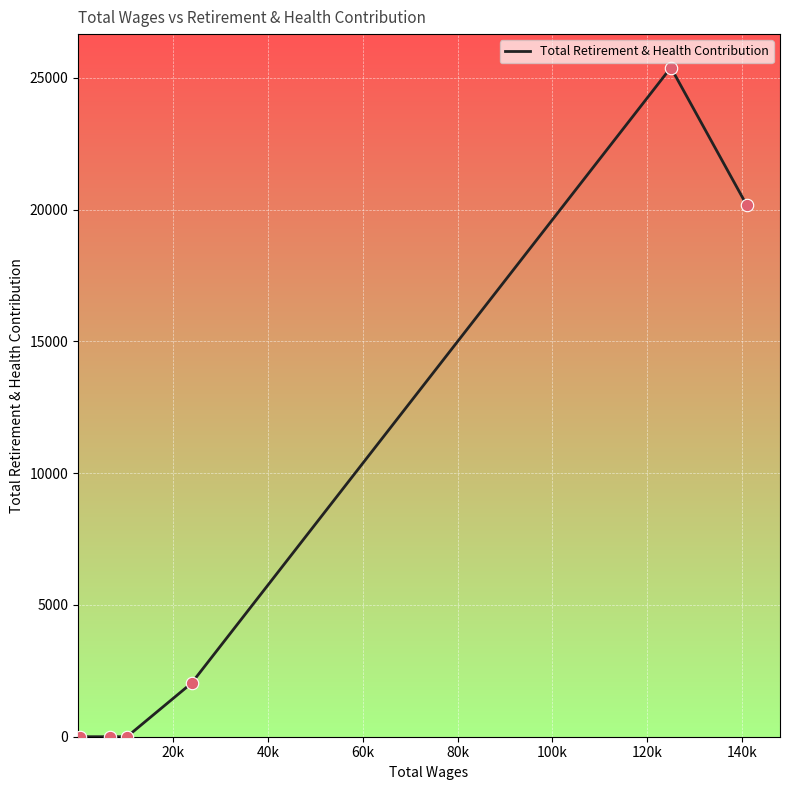

What is the average value?

7936